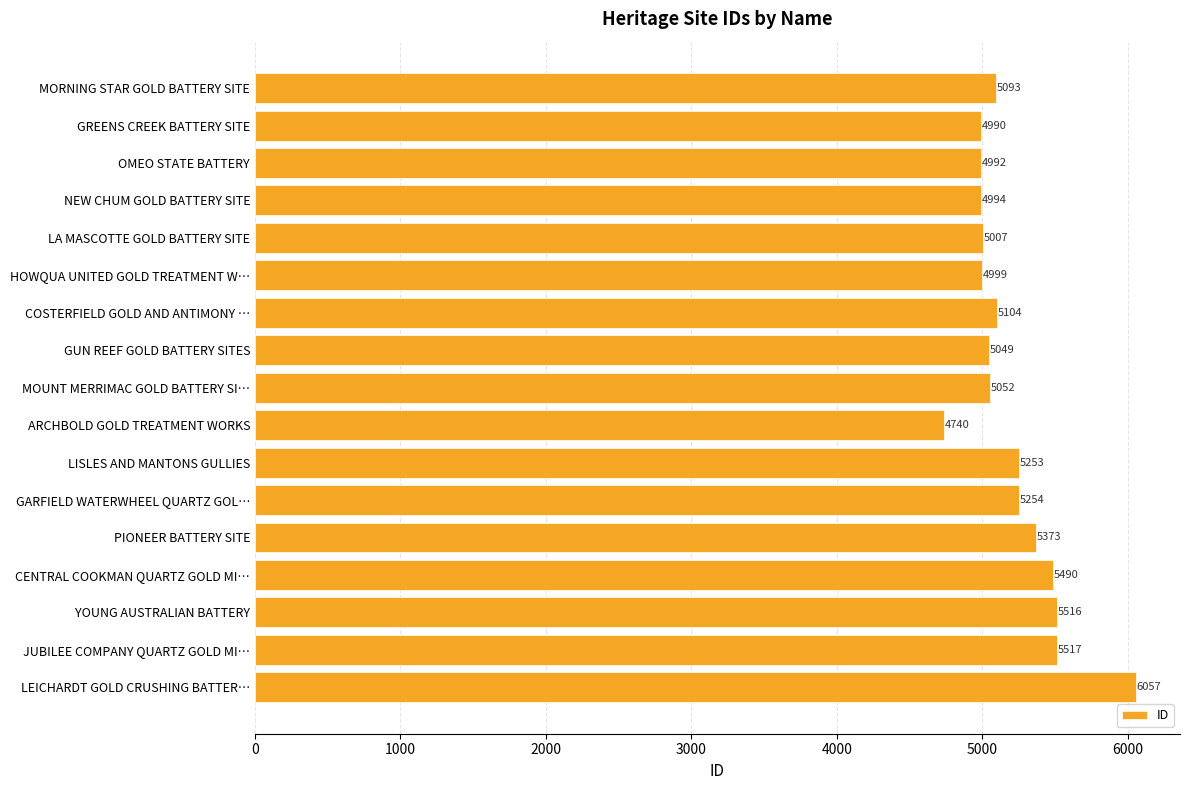

What is the average value?

5205